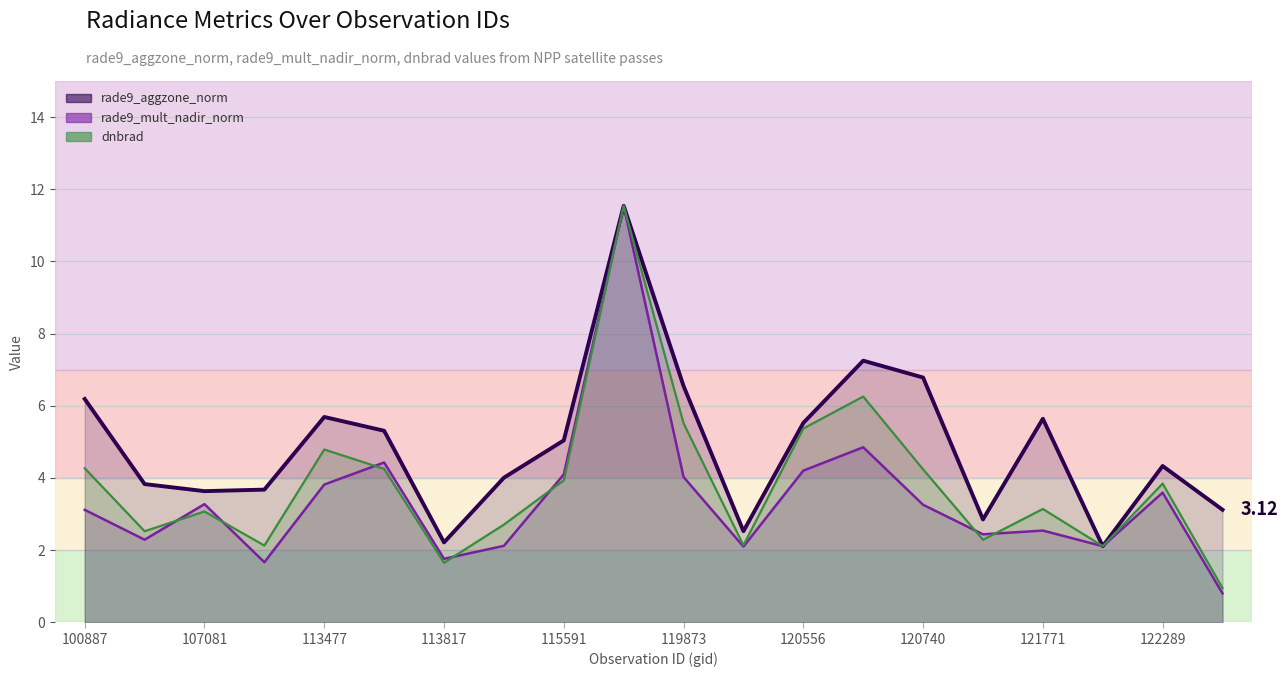

How many values in the rade9_mult_nadir_norm series are below 3?

9